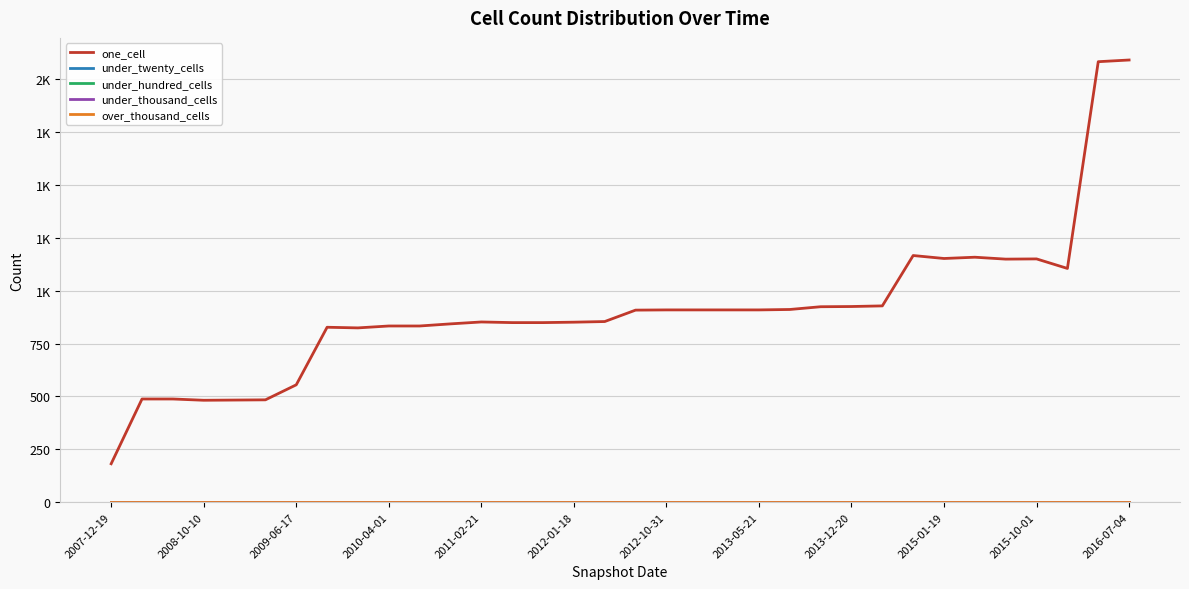

Does the chart have visible grid lines?

Yes